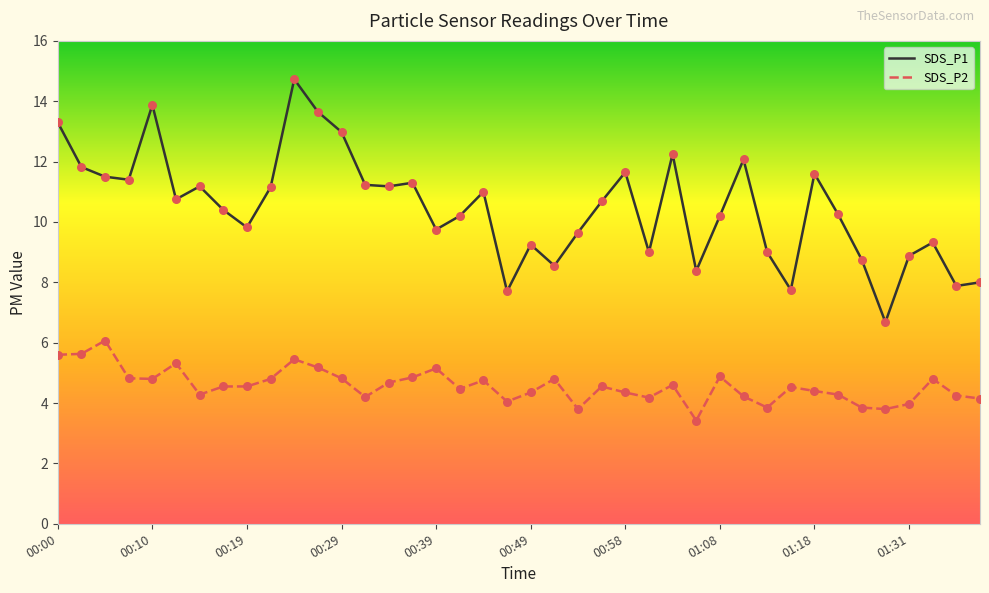

Which series has the widest spread of values?

SDS_P1